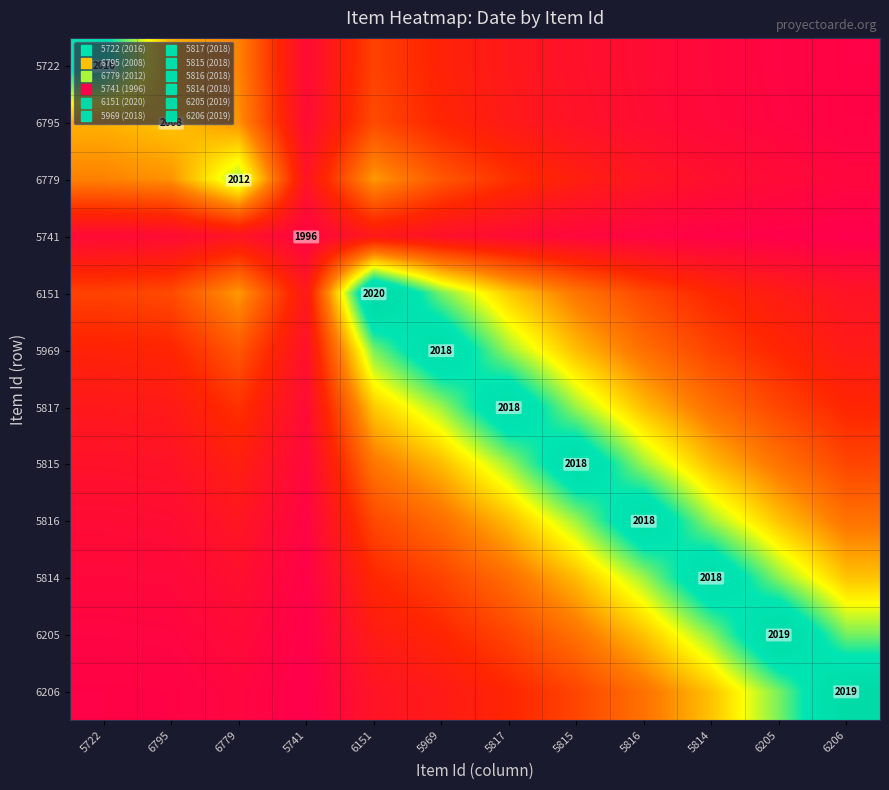

List the series in order of their peak value, lowest first.

5741, 6795, 6779, 5722, 5969, 5817, 5815, 5816, 5814, 6205, 6206, 6151